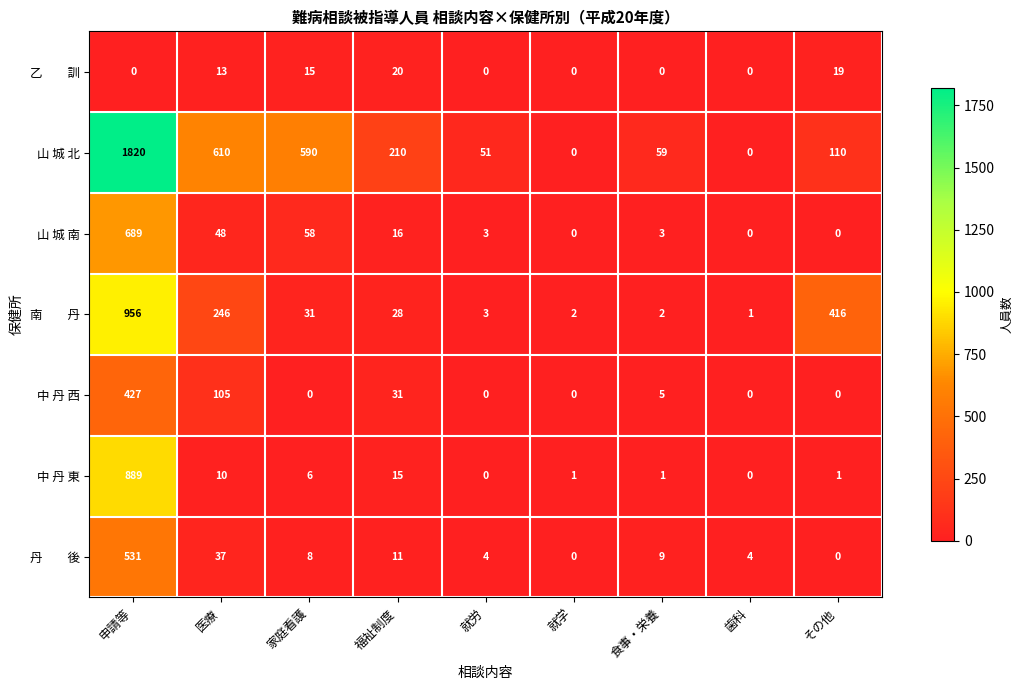

Read the 中 丹 東 value at 福祉制度, to the nearest 10.

20